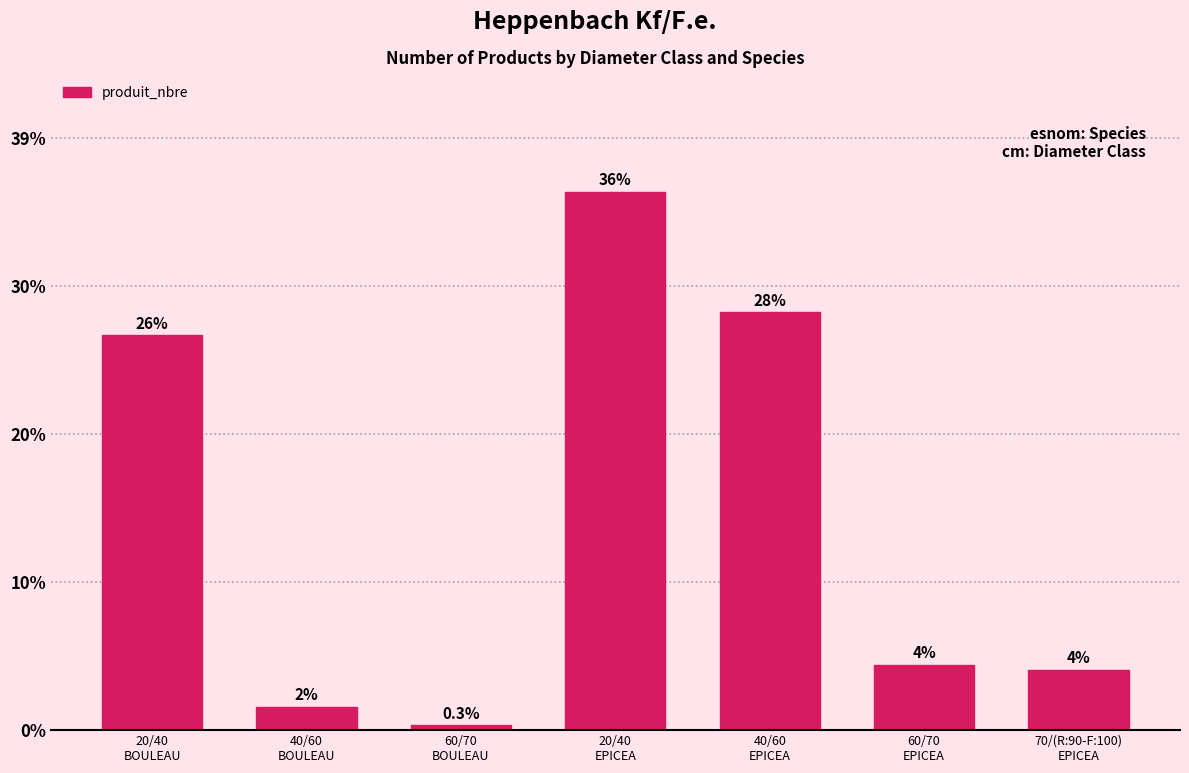

Are the bars horizontal?

No